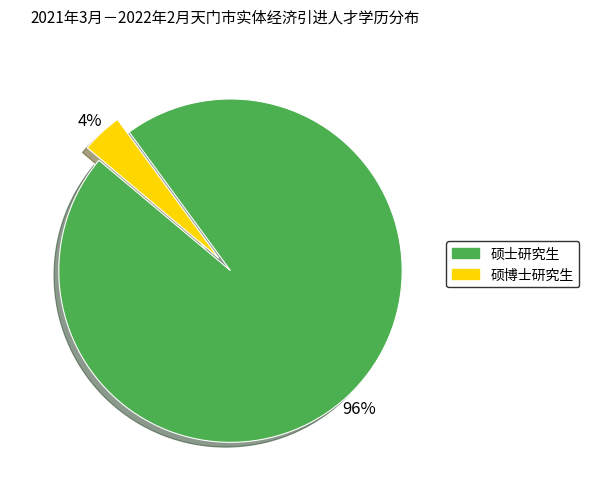

True or false: 硕博士研究生 accounts for 4% of the total.

True